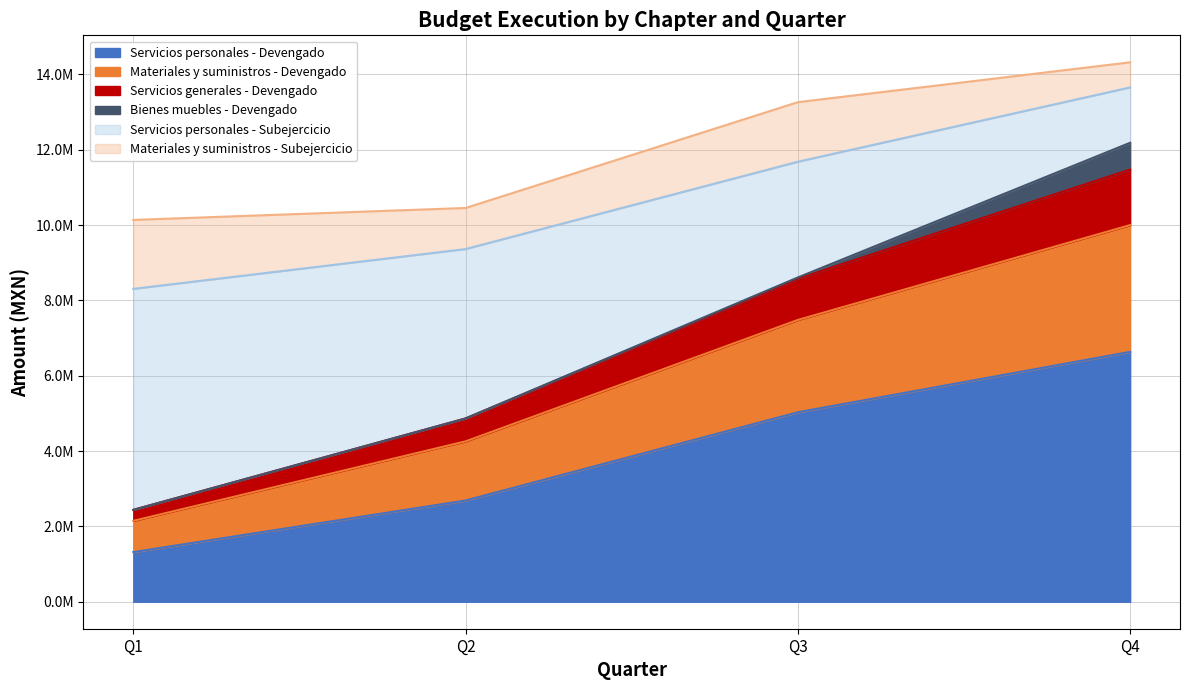

List the labels in order of Servicios generales - Devengado value, largest first.

Q4, Q3, Q2, Q1